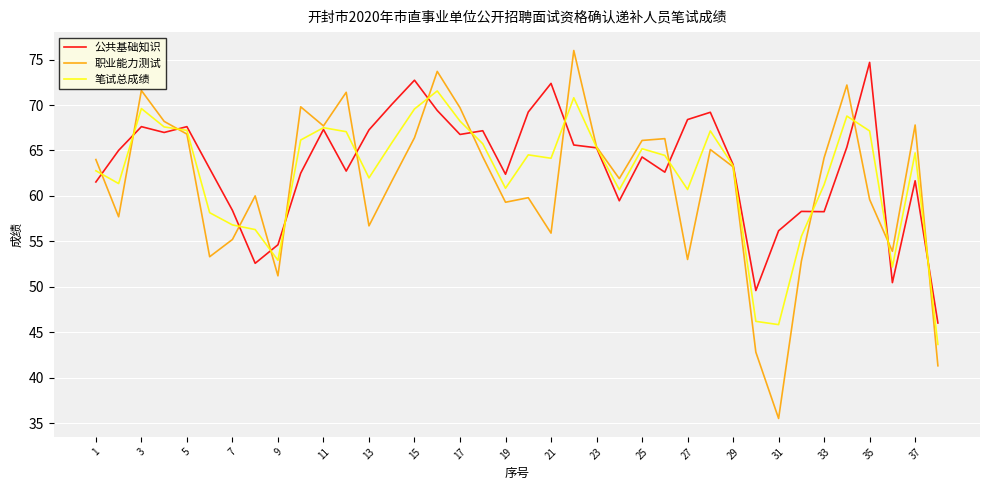

What is the greatest value displayed?

76.0